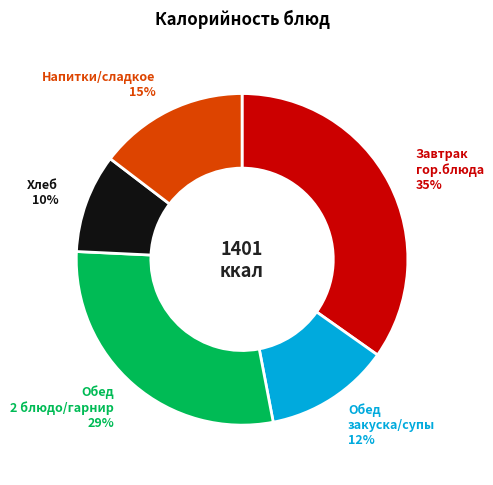

To the nearest percent, what is the difference between the largest and smallest slice percentages?

25%